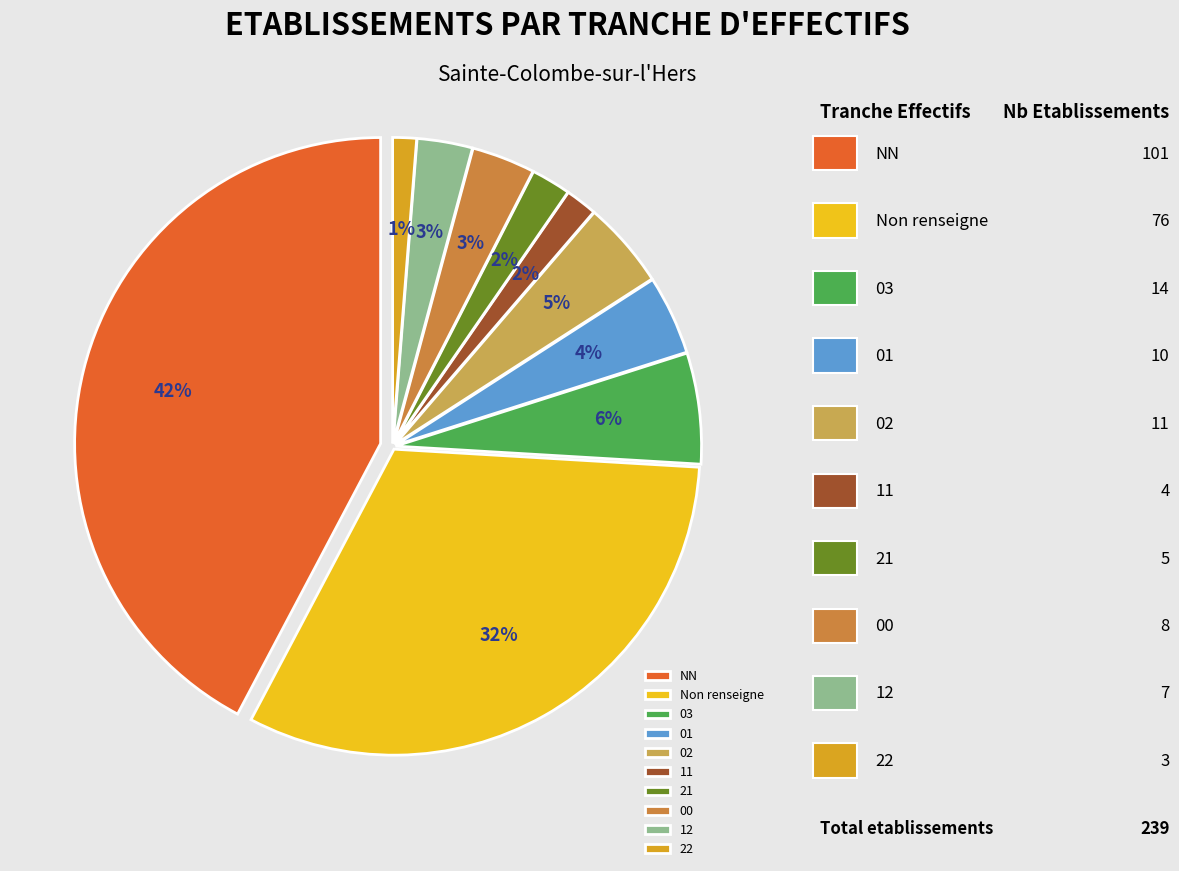

Which slice is the largest?

NN